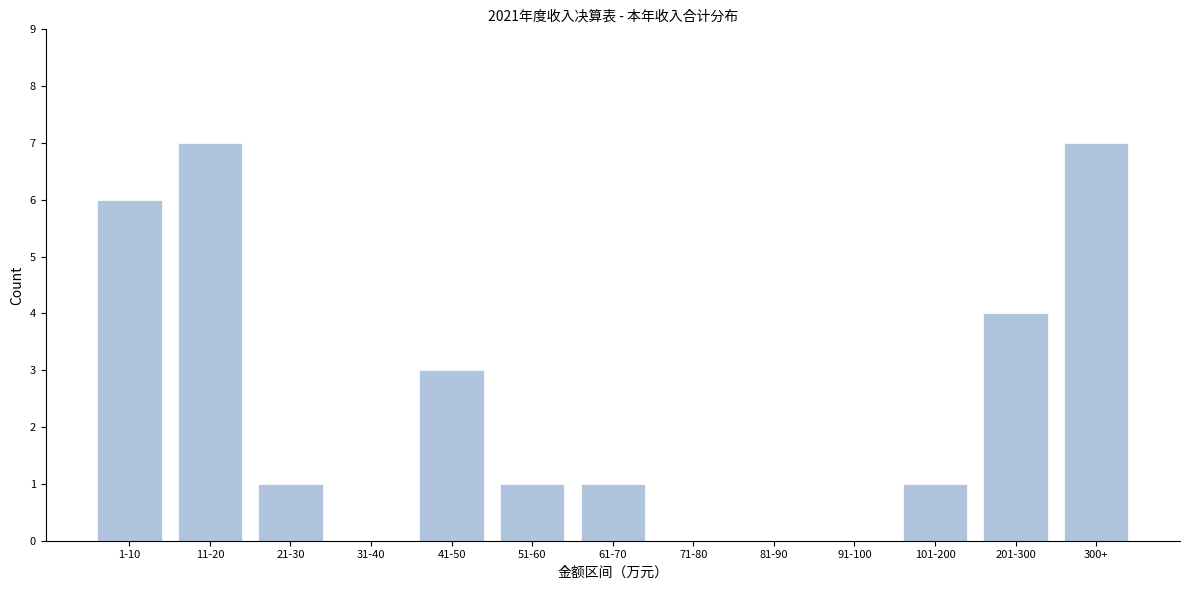

Reading left to right, what are all the values shown in this chart?

1-10=6	11-20=7	21-30=1	31-40=0	41-50=3	51-60=1	61-70=1	71-80=0	81-90=0	91-100=0	101-200=1	201-300=4	300+=7